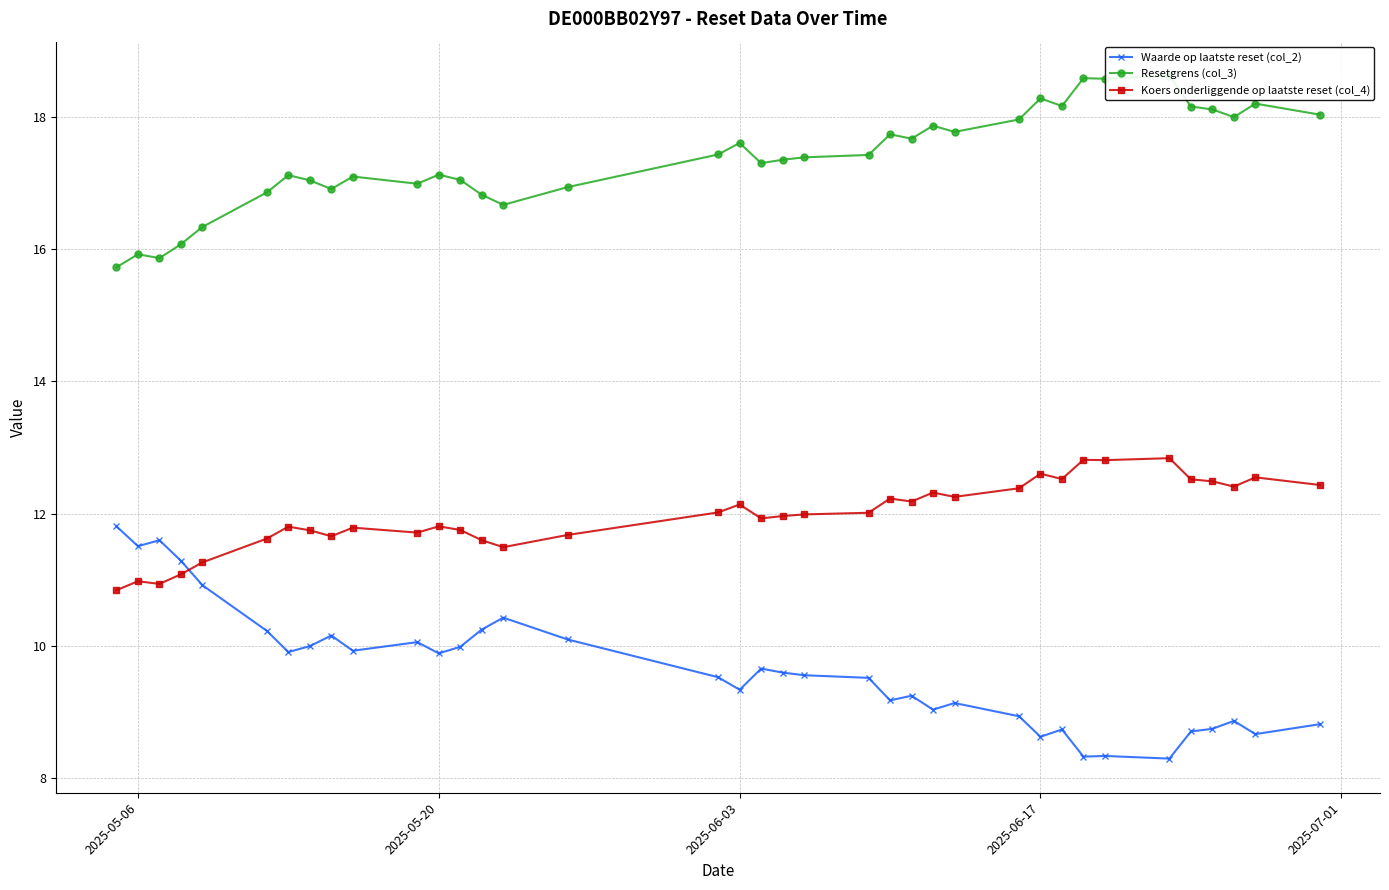

Which series ends up on top after the final intersection of Koers onderliggende op laatste reset (col_4) and Waarde op laatste reset (col_2)?

Koers onderliggende op laatste reset (col_4)